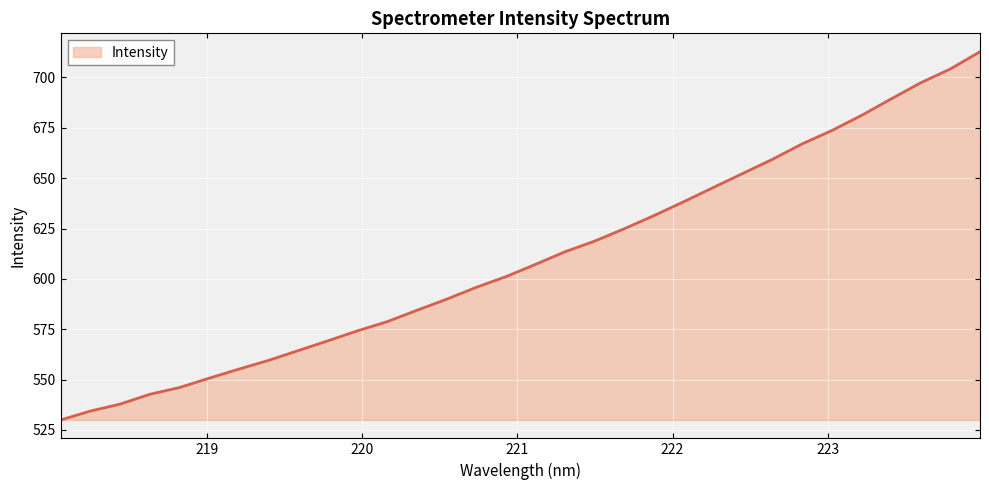

How many lines are shown in the chart?

1